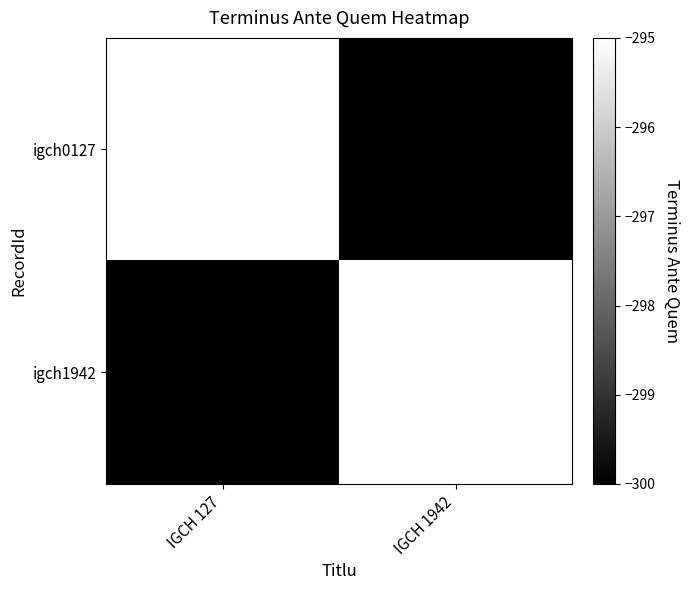

At IGCH 127, list the series in order from smallest to largest.

igch1942, igch0127